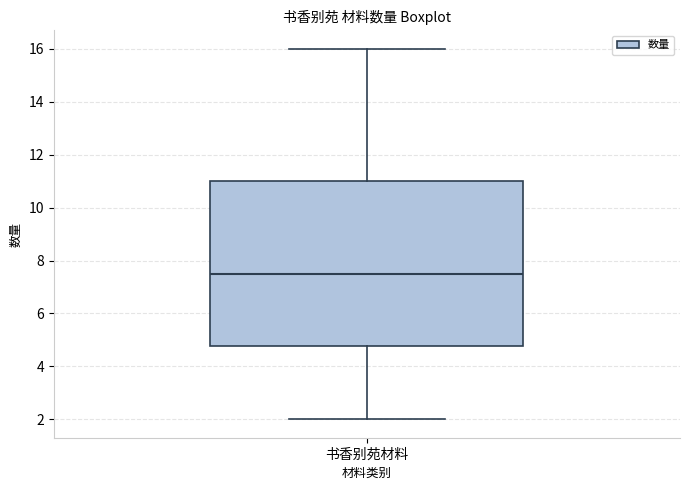

Where is the upper edge of the box for 书香别苑材料 on the y-axis? The values are not printed on the chart, so give them approximately, as read against the axis.

11.0